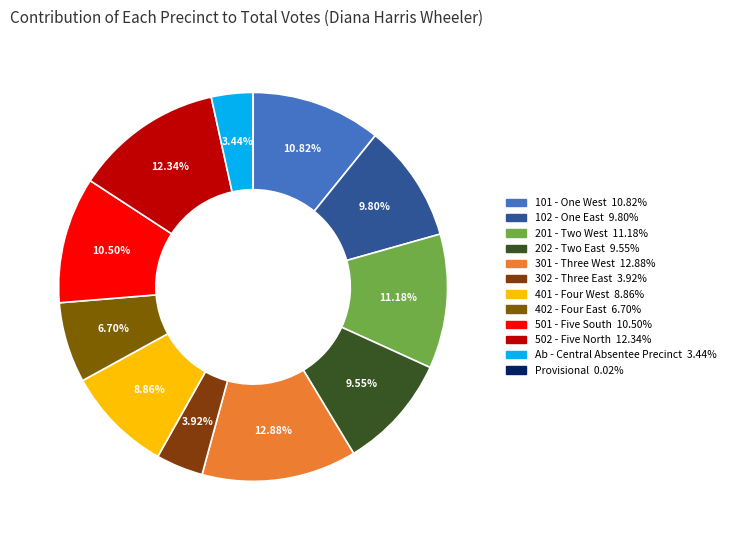

Combined, what portion of the pie is 102 - One East and 401 - Four West?

18.7%